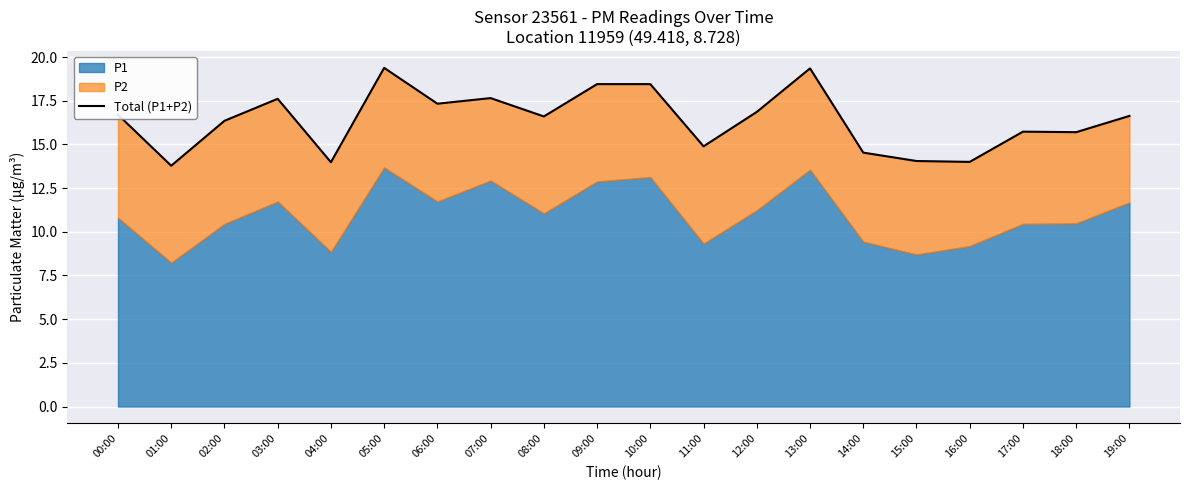

What is the change in value from 07:00 to 15:00?

-3.6